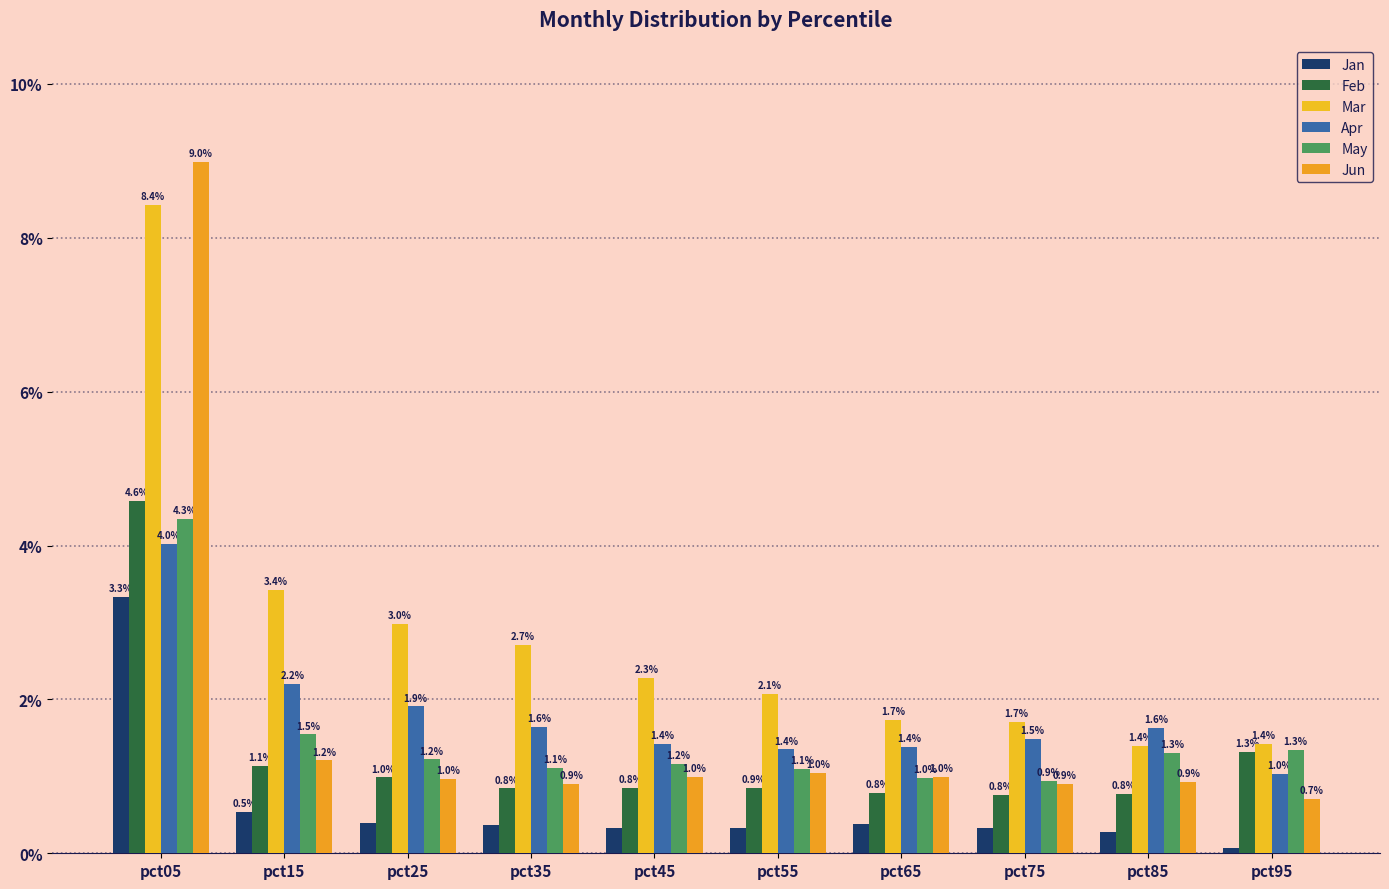

Which series has the largest total across all categories?

Mar